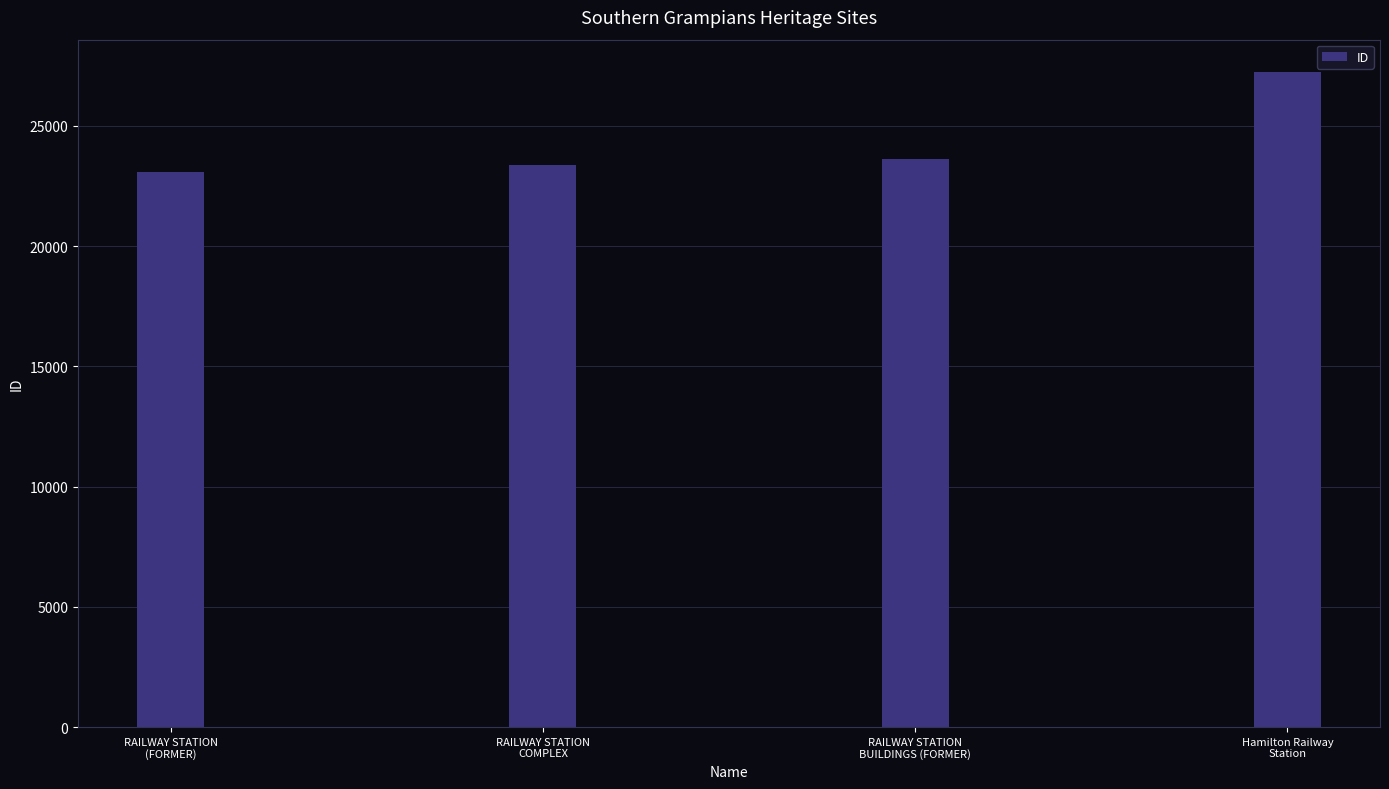

What is the change in value from RAILWAY STATION
(FORMER) to Hamilton Railway
Station?

+4154